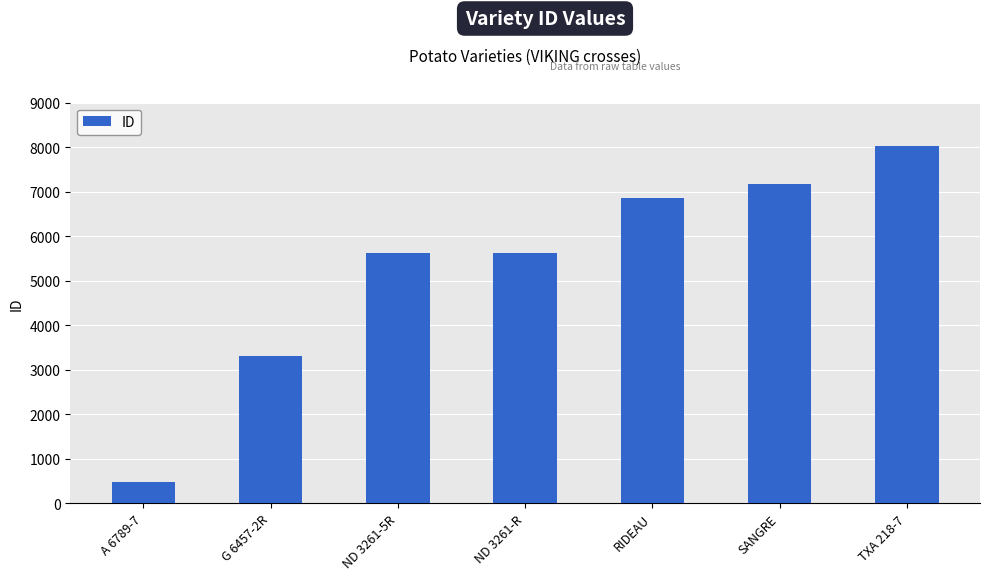

What is the sum of all values?

37054